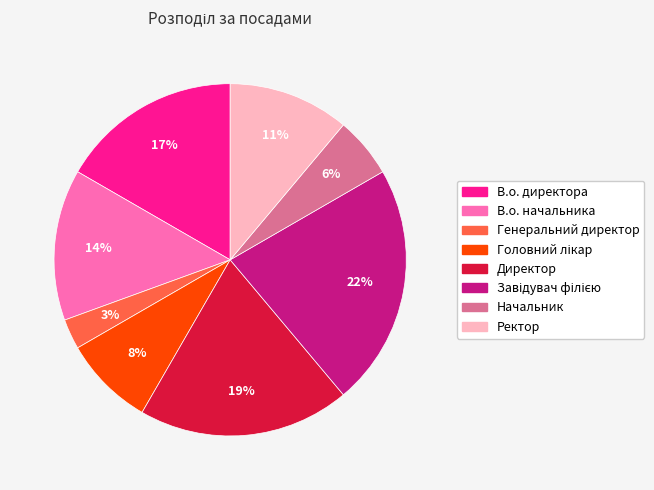

Combined, do В.о. начальника and Директор account for over 50%?

No